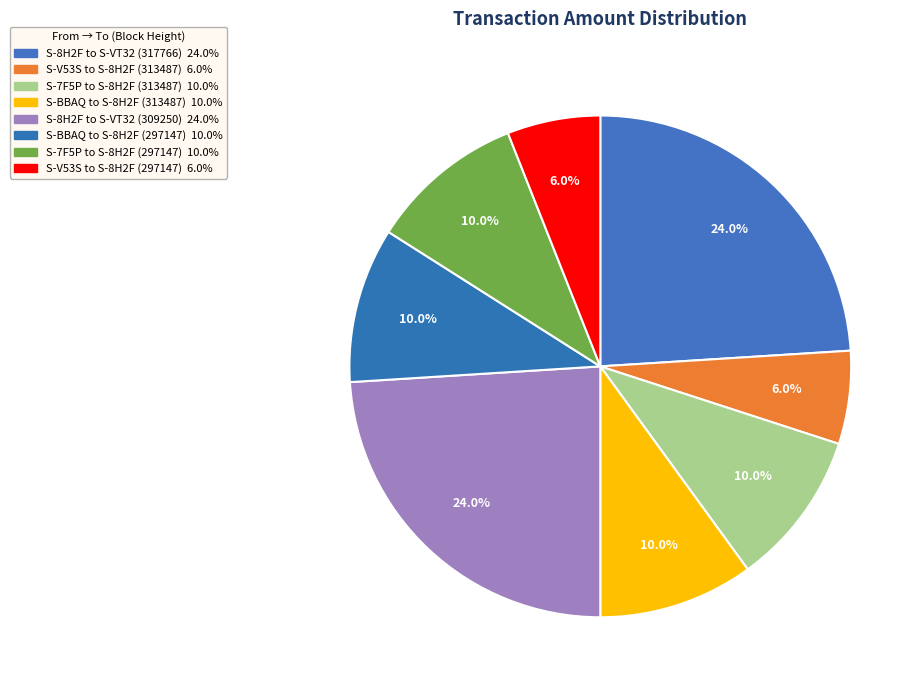

How many slices are in this pie chart?

8